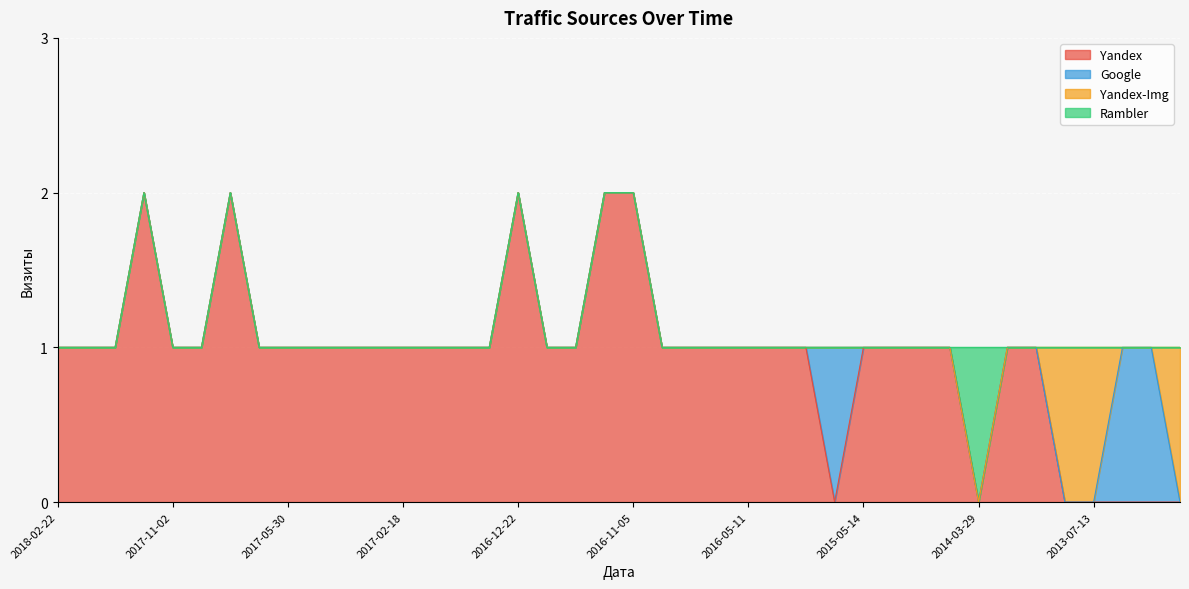

List the series in order of their peak value, highest first.

Yandex, Google, Yandex-Img, Rambler